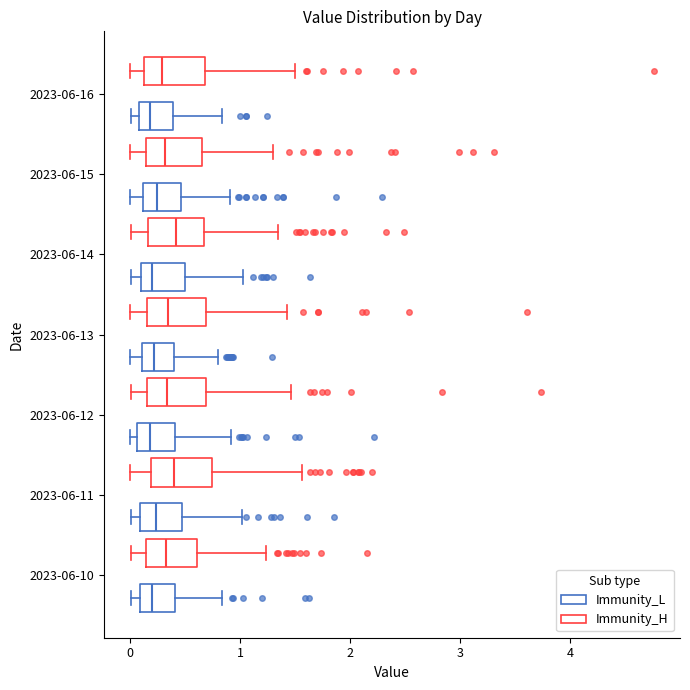

Reading bottom to top, read every box against the x-axis: the position of its median line, the range the box covers, and the ends of its whiskers. The values are not printed on the chart, so give them approximately, as read against the axis.

2023-06-10 (Immunity_L): median 0.2, box 0.1 to 0.4, whiskers 0.0 to 0.8
2023-06-10 (Immunity_H): median 0.3, box 0.1 to 0.6, whiskers 0.0 to 1.2
2023-06-11 (Immunity_L): median 0.2, box 0.1 to 0.5, whiskers 0.0 to 1.0
2023-06-11 (Immunity_H): median 0.4, box 0.2 to 0.7, whiskers 0.0 to 1.6
2023-06-12 (Immunity_L): median 0.2, box 0.1 to 0.4, whiskers 0.0 to 0.9
2023-06-12 (Immunity_H): median 0.3, box 0.2 to 0.7, whiskers 0.0 to 1.5
2023-06-13 (Immunity_L): median 0.2, box 0.1 to 0.4, whiskers 0.0 to 0.8
2023-06-13 (Immunity_H): median 0.3, box 0.2 to 0.7, whiskers 0.0 to 1.4
2023-06-14 (Immunity_L): median 0.2, box 0.1 to 0.5, whiskers 0.0 to 1.0
2023-06-14 (Immunity_H): median 0.4, box 0.2 to 0.7, whiskers 0.0 to 1.3
2023-06-15 (Immunity_L): median 0.2, box 0.1 to 0.5, whiskers 0.0 to 0.9
2023-06-15 (Immunity_H): median 0.3, box 0.1 to 0.6, whiskers 0.0 to 1.3
2023-06-16 (Immunity_L): median 0.2, box 0.1 to 0.4, whiskers 0.0 to 0.8
2023-06-16 (Immunity_H): median 0.3, box 0.1 to 0.7, whiskers 0.0 to 1.5